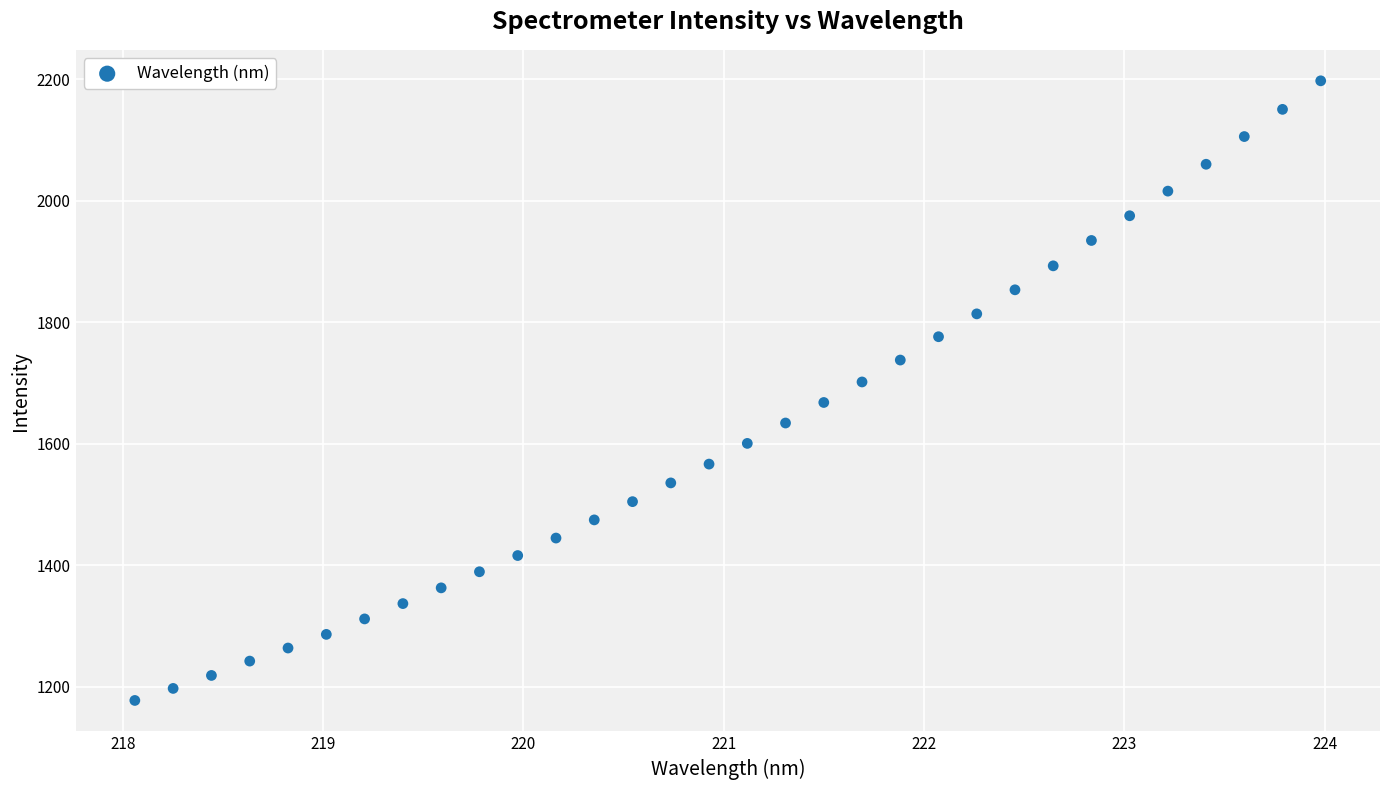

What is the range of Y values (max minus min)?

1019.8